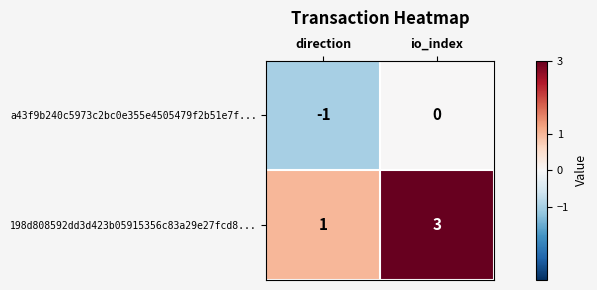

At which label is a43f9b240c5973c2bc0e355e4505479f2b51e7f... closest to 0?

io_index